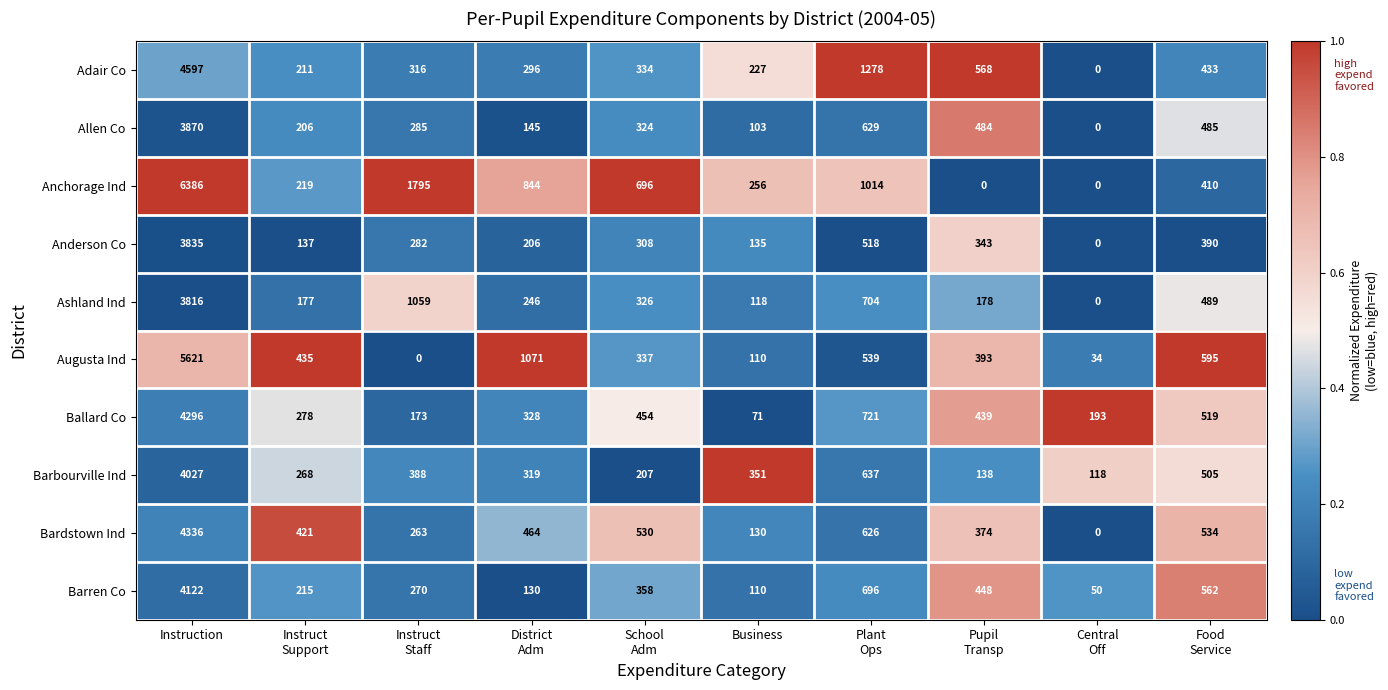

What is the sum of all Allen Co values?

6531